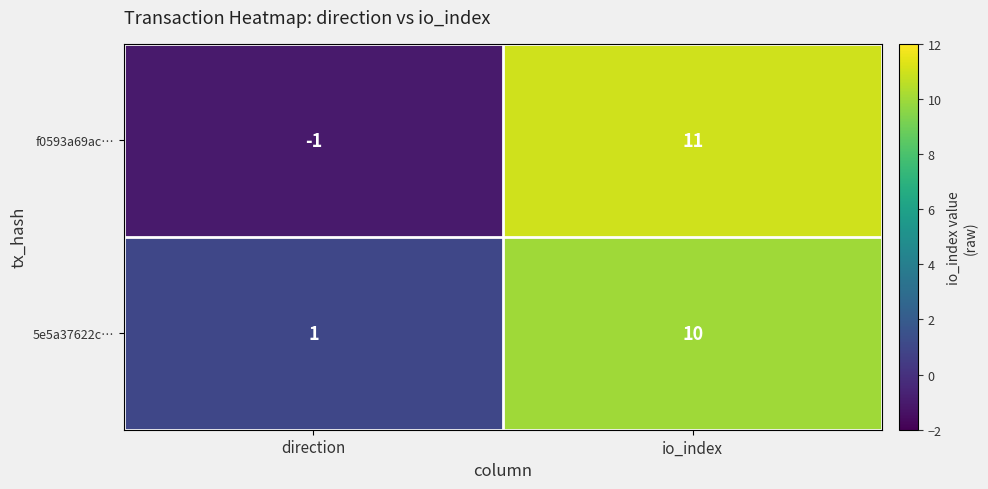

Which series has the largest total across all categories?

5e5a37622c…